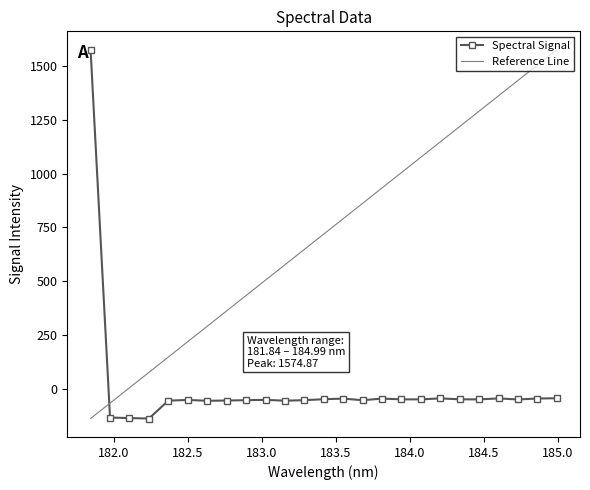

True or false: Spectral Signal has more than 2 points higher than both neighbors.

True